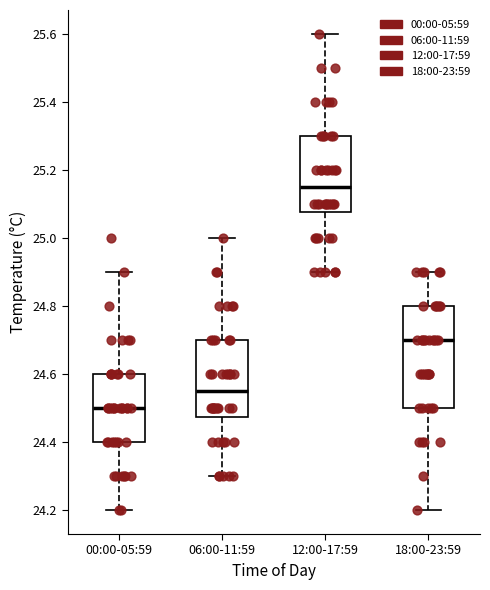

Comparing the boxes themselves (not the whiskers), which one is the tallest?

18:00-23:59